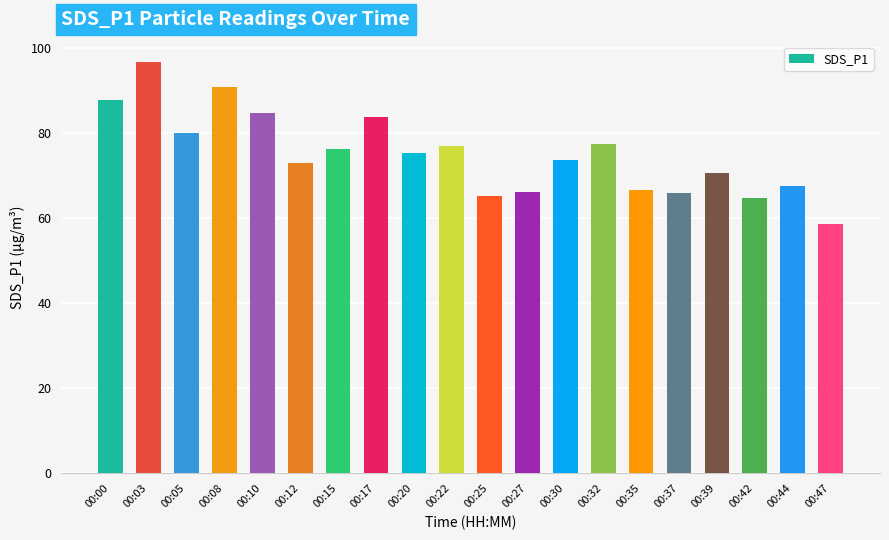

Approximately how many times larger is the value at 00:00 compared to 00:35?

1.3